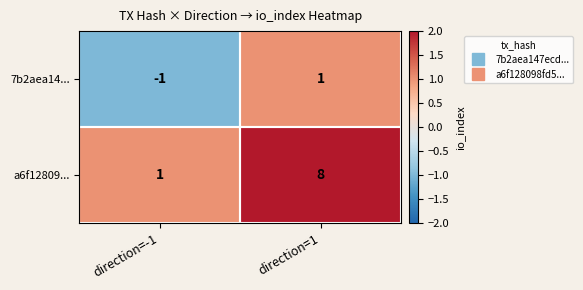

Between direction=-1 and direction=1, which series saw the biggest shift?

a6f12809...